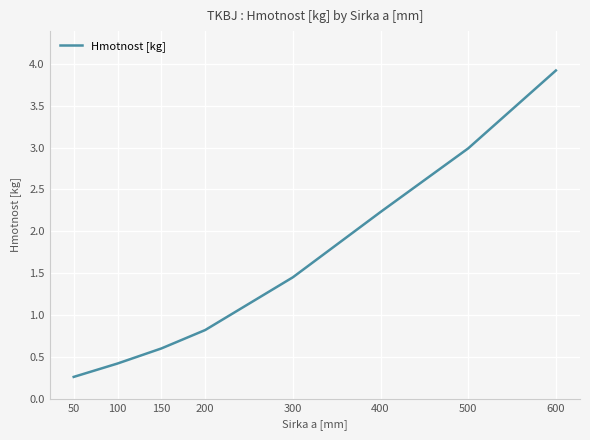

List the labels in order of value, largest first.

600, 500, 400, 300, 200, 150, 100, 50